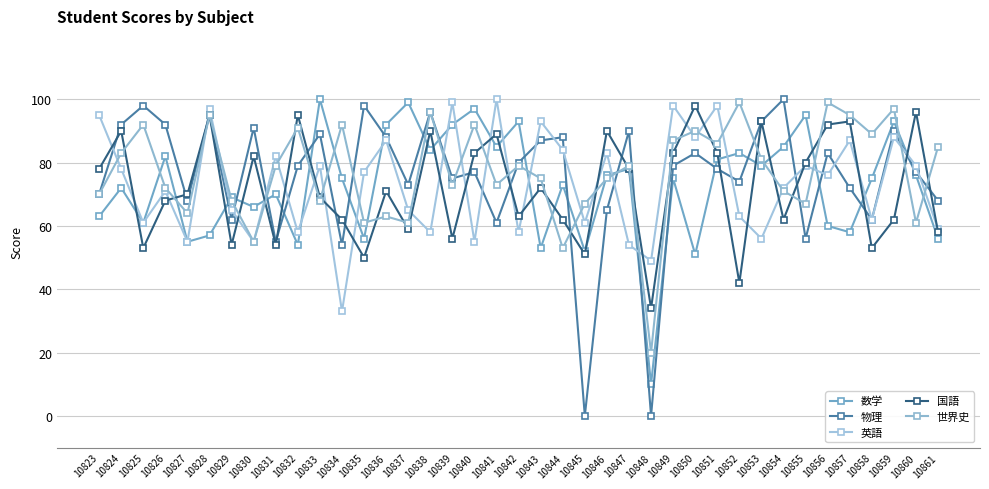

True or false: 物理 has a value of 147 at 10828.

False